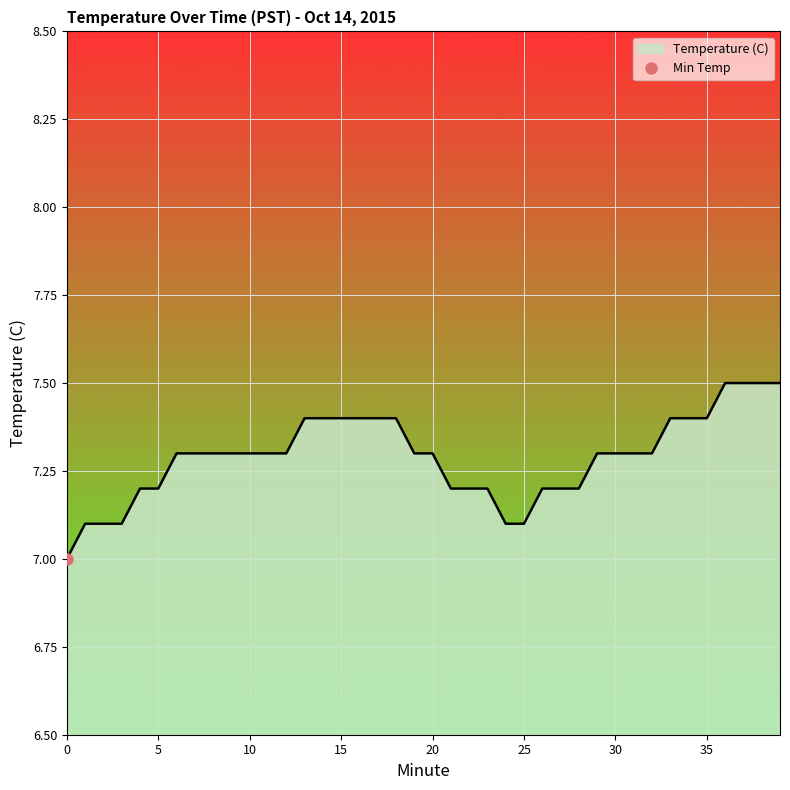

Rank the categories by value from highest to lowest.

36, 37, 38, 39, 13, 14, 15, 16, 17, 18, 33, 34, 35, 6, 7, 8, 9, 10, 11, 12, 19, 20, 29, 30, 31, 32, 4, 5, 21, 22, 23, 26, 27, 28, 1, 2, 3, 24, 25, 0